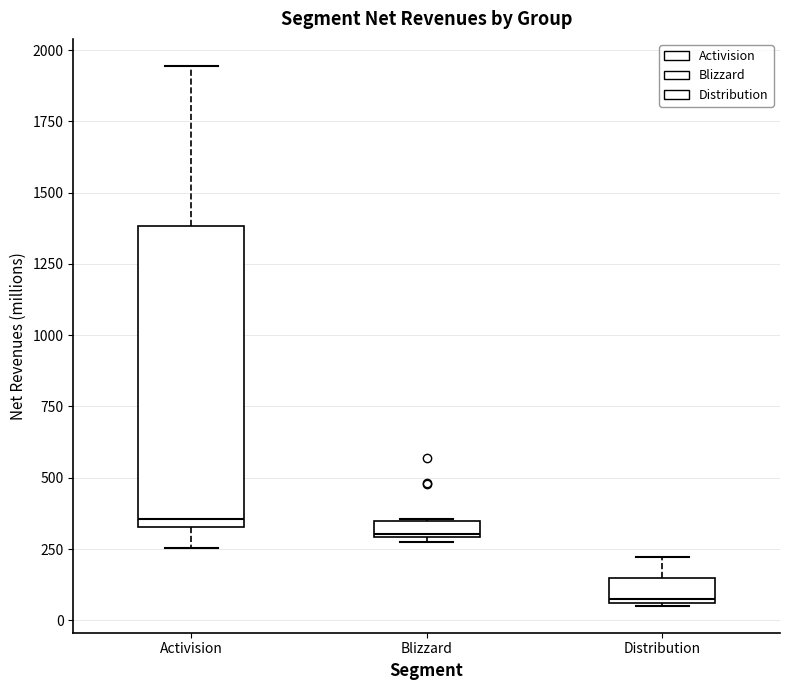

Where is the lower edge of the box for Distribution on the y-axis? The values are not printed on the chart, so give them approximately, as read against the axis.

50